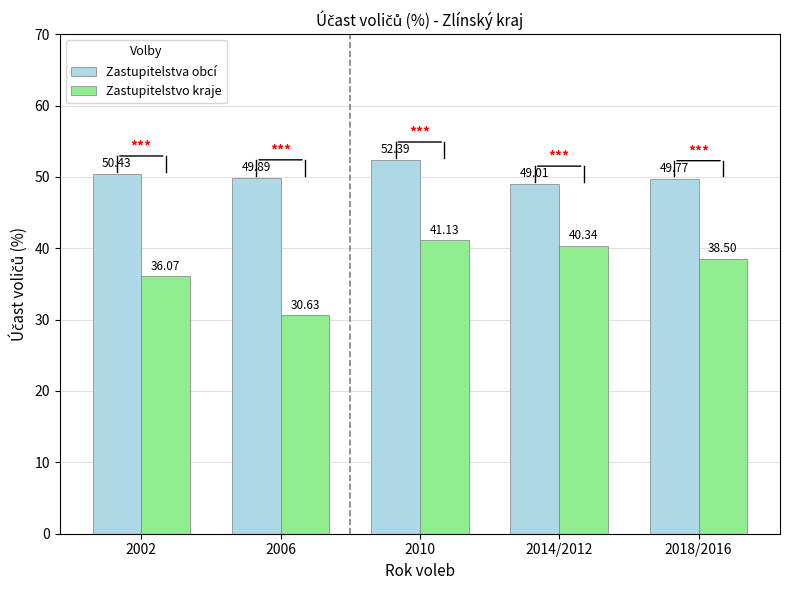

Between 2010 and 2014/2012, which series saw the biggest shift?

Zastupitelstva obcí